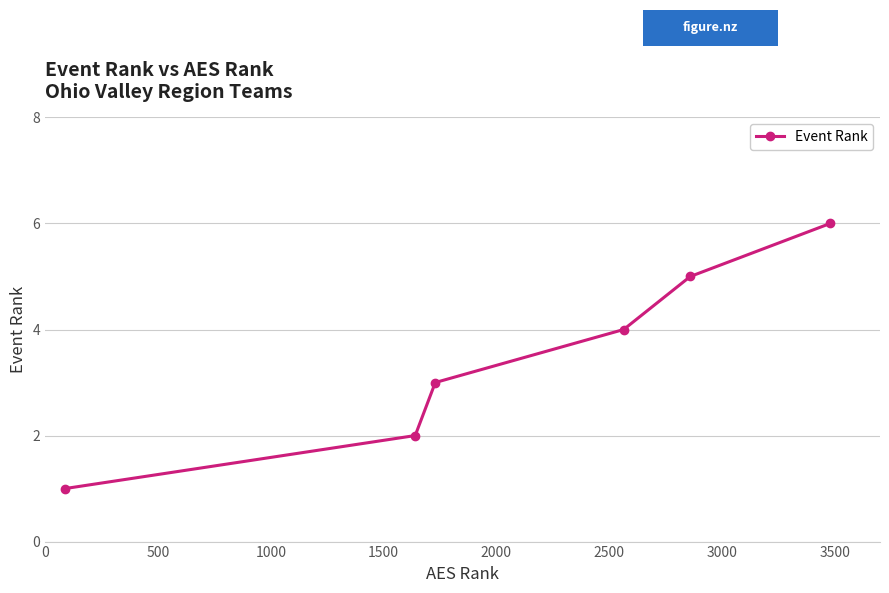

How many lines are shown in the chart?

1